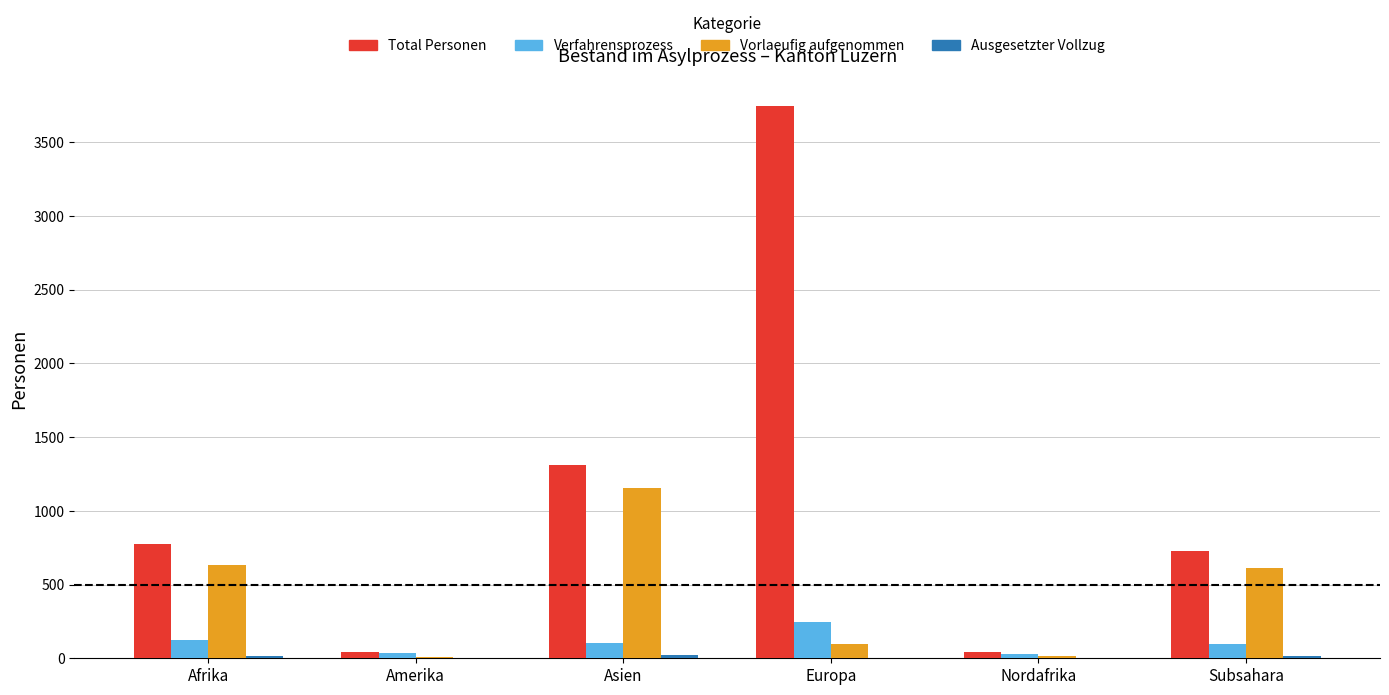

Is it true that Verfahrensprozess equals 248 at Europa?

True